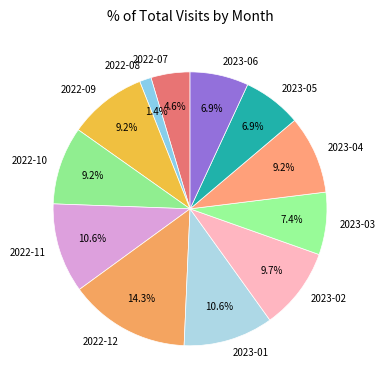

True or false: 2022-11 accounts for 11% of the total.

True